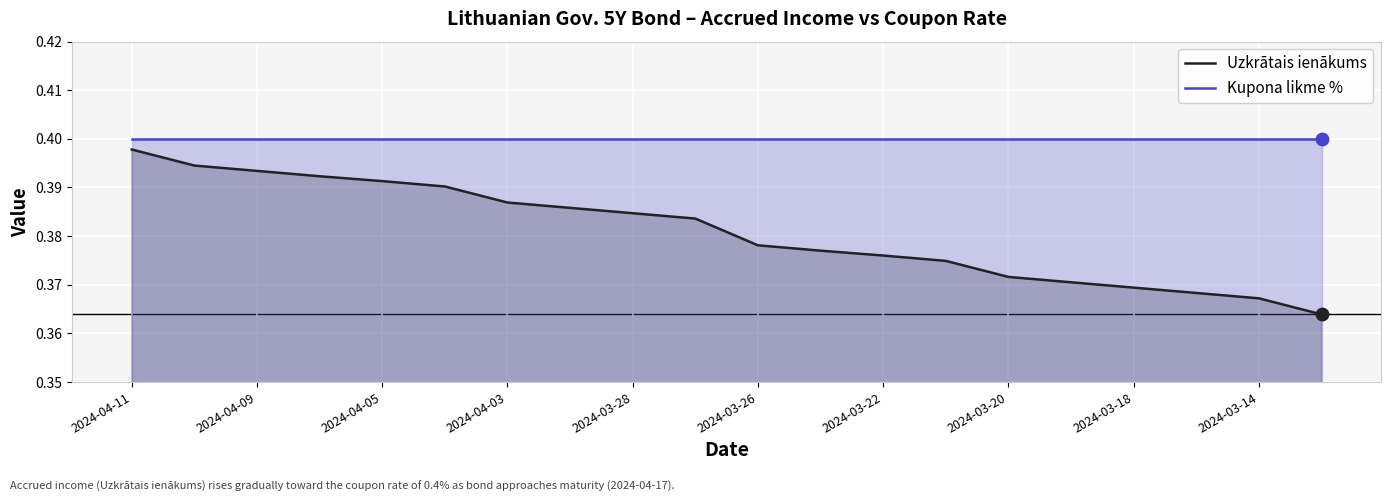

Which series has the largest total across all categories?

Kupona likme %